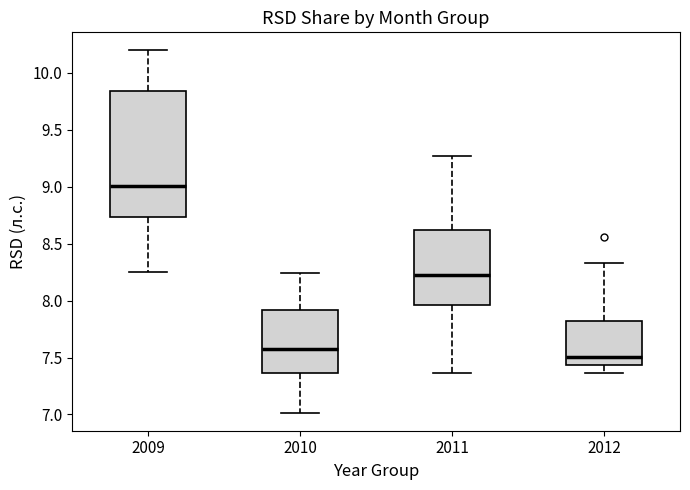

Reading left to right, transcribe this box plot: for each box, give where its median line is, the range the box spans, and where its two whiskers end, as read against the y-axis. The values are not printed on the chart, so give them approximately, as read against the axis.

2009: median 9.00, box 8.75 to 9.85, whiskers 8.25 to 10.20
2010: median 7.60, box 7.35 to 7.90, whiskers 7.00 to 8.25
2011: median 8.20, box 7.95 to 8.60, whiskers 7.35 to 9.25
2012: median 7.50, box 7.45 to 7.80, whiskers 7.35 to 8.35